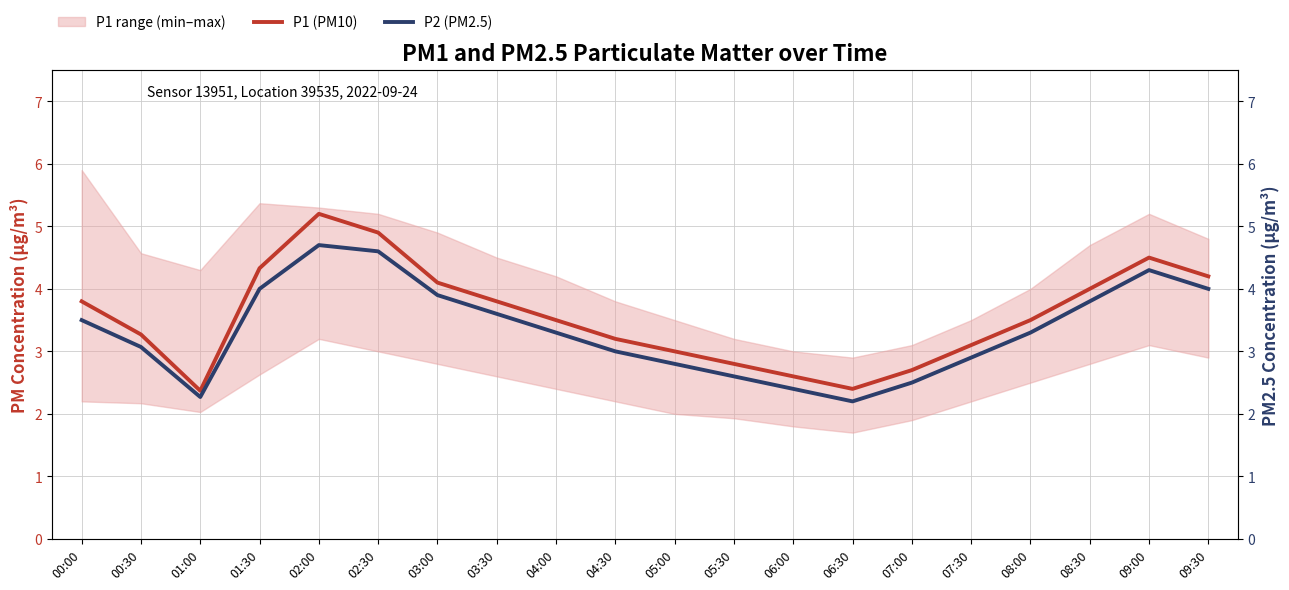

Where does the P2 (PM2.5) series first go above 3?

00:00